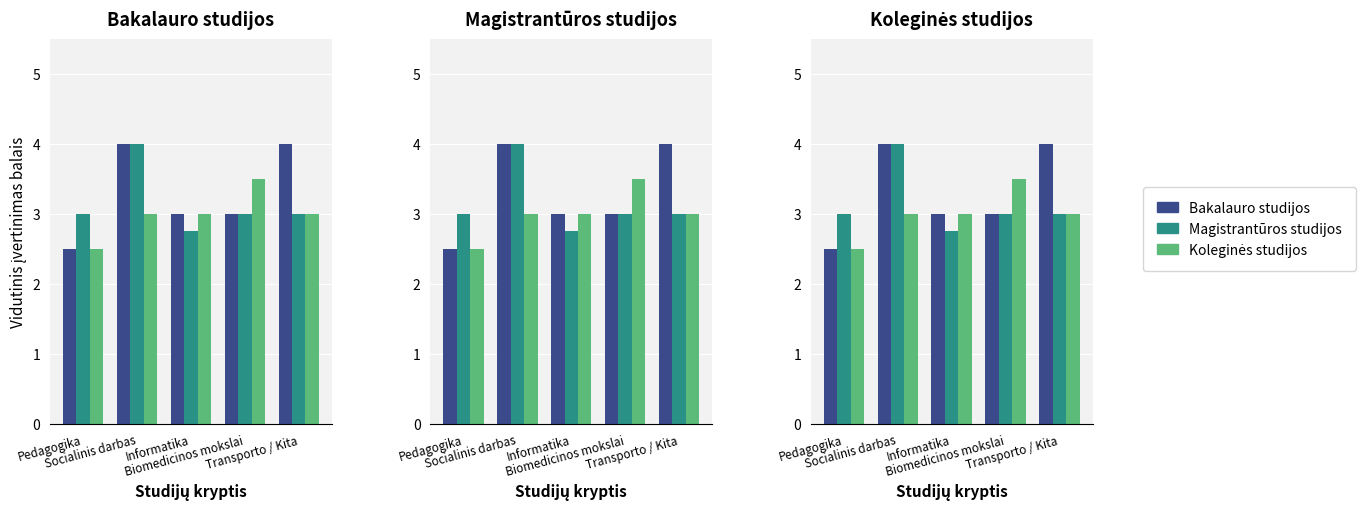

What is the sum of the Magistrantūros studijos values at Transporto / Kita and Socialinis darbas?

7.0